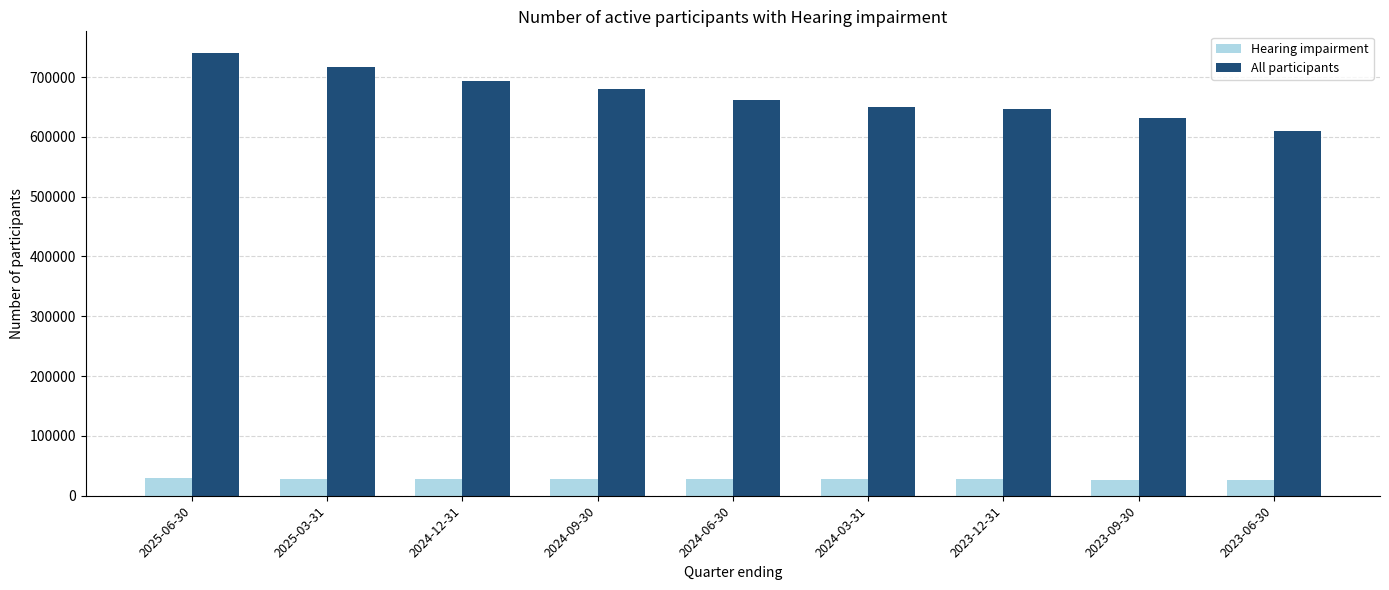

Which series has the widest spread of values?

All participants